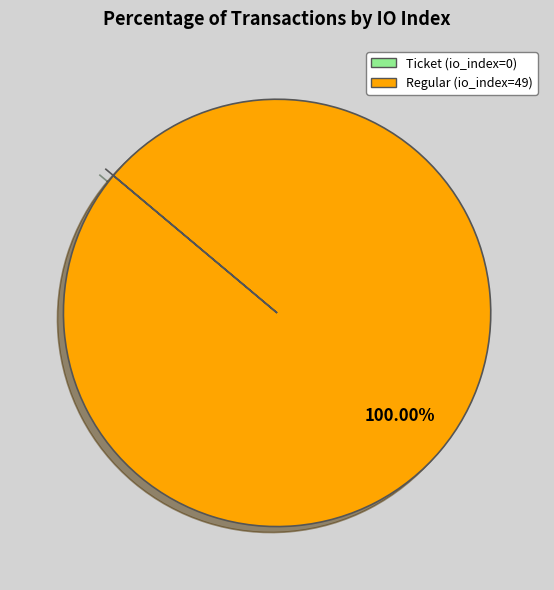

Which category accounts for the majority?

Regular (io_index=49)